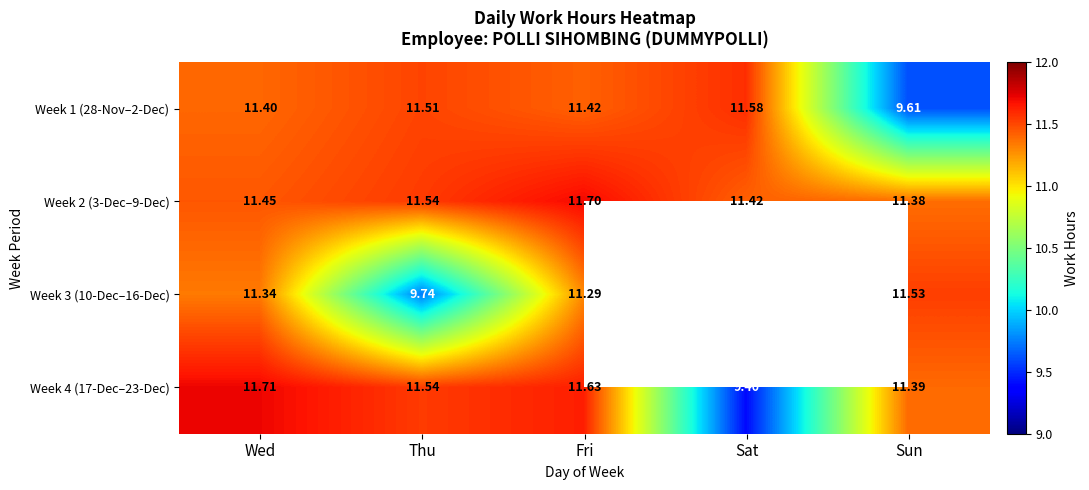

Which series changed the most between Wed and Sun?

Week 1 (28-Nov–2-Dec)